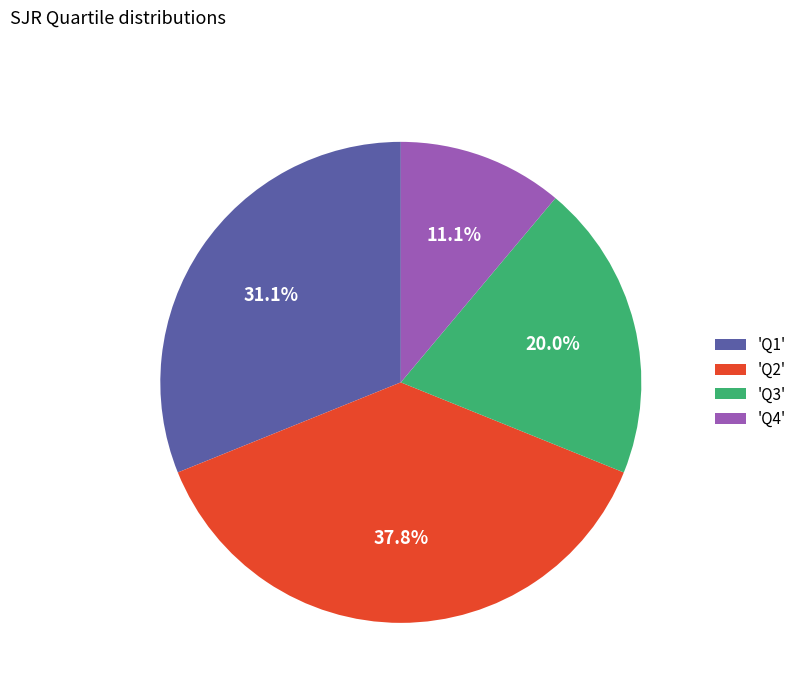

How many slices are in this pie chart?

4